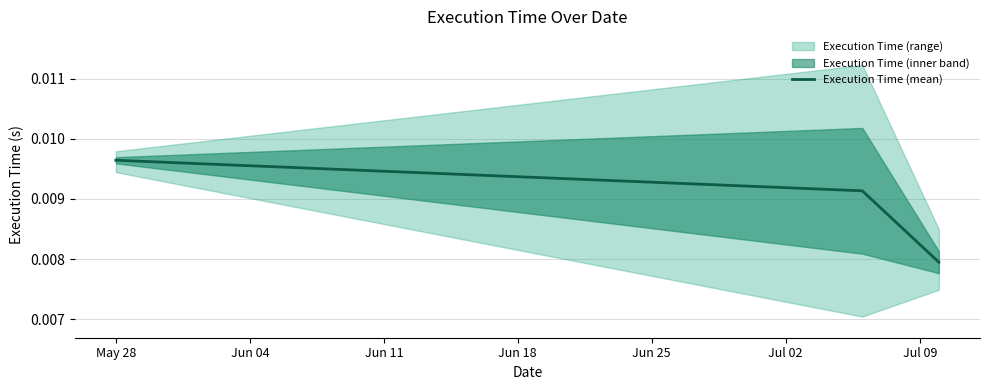

Count the Execution Time (mean) values in the range 0 to 1.

3